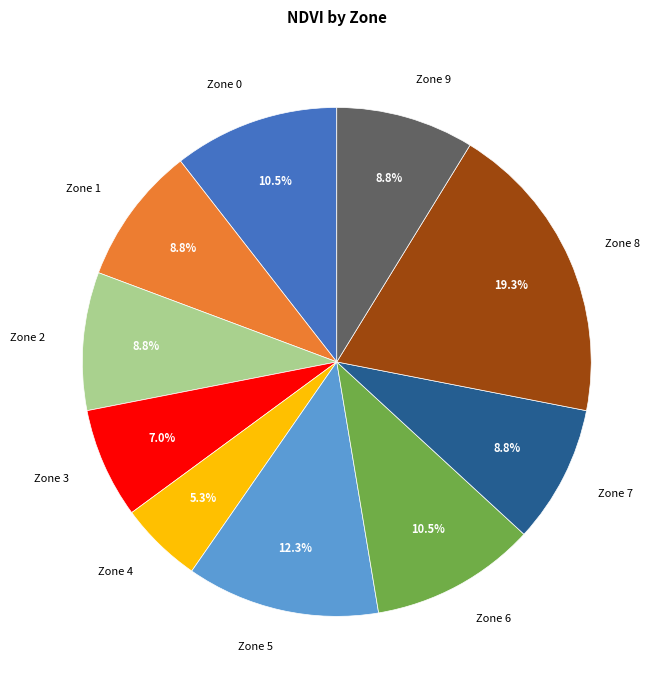

How many slices are in this pie chart?

10